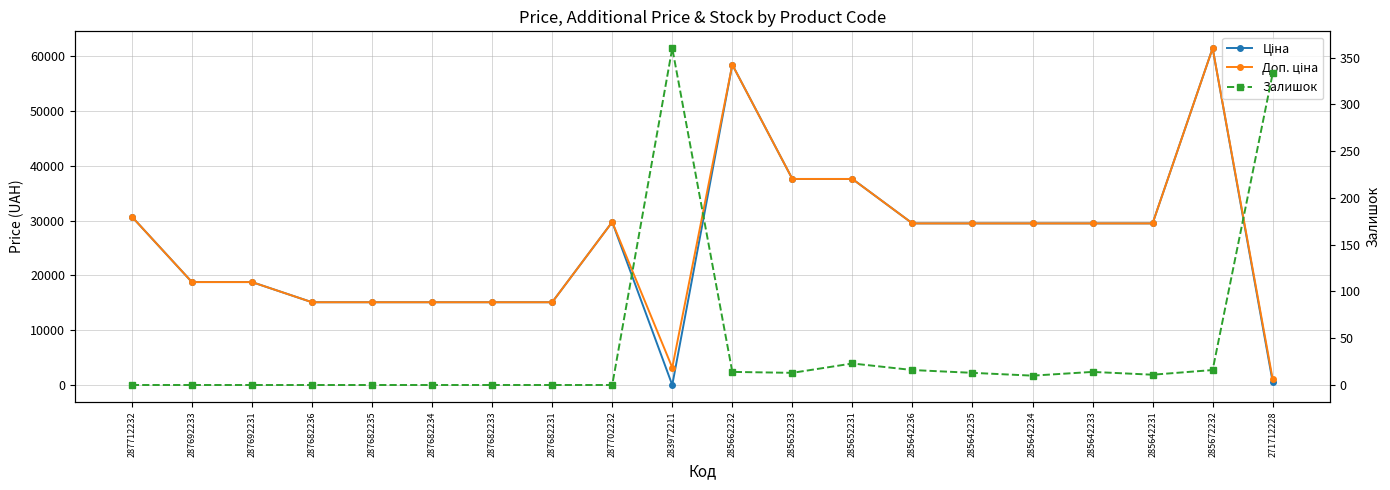

Reading left to right, list all the values displayed in this chart.

Ціна: 30717.1	18796.8	18796.8	15120.0	15120.0	15120.0	15120.0	15120.0	29747.2	32.0	58426.5	37593.6	37593.6	29491.5	29491.5	29491.5	29491.5	29491.5	61434.3	589.9
Доп. ціна: 30717.1	18796.8	18796.8	15120.0	15120.0	15120.0	15120.0	15120.0	29747.2	3205.0	58426.5	37593.6	37593.6	29491.5	29491.5	29491.5	29491.5	29491.5	61434.3	1081.7
Залишок: 0.0	0.0	0.0	0.0	0.0	0.0	0.0	0.0	0.0	360.0	14.0	13.0	23.0	16.0	13.0	10.0	14.0	11.0	16.0	333.0